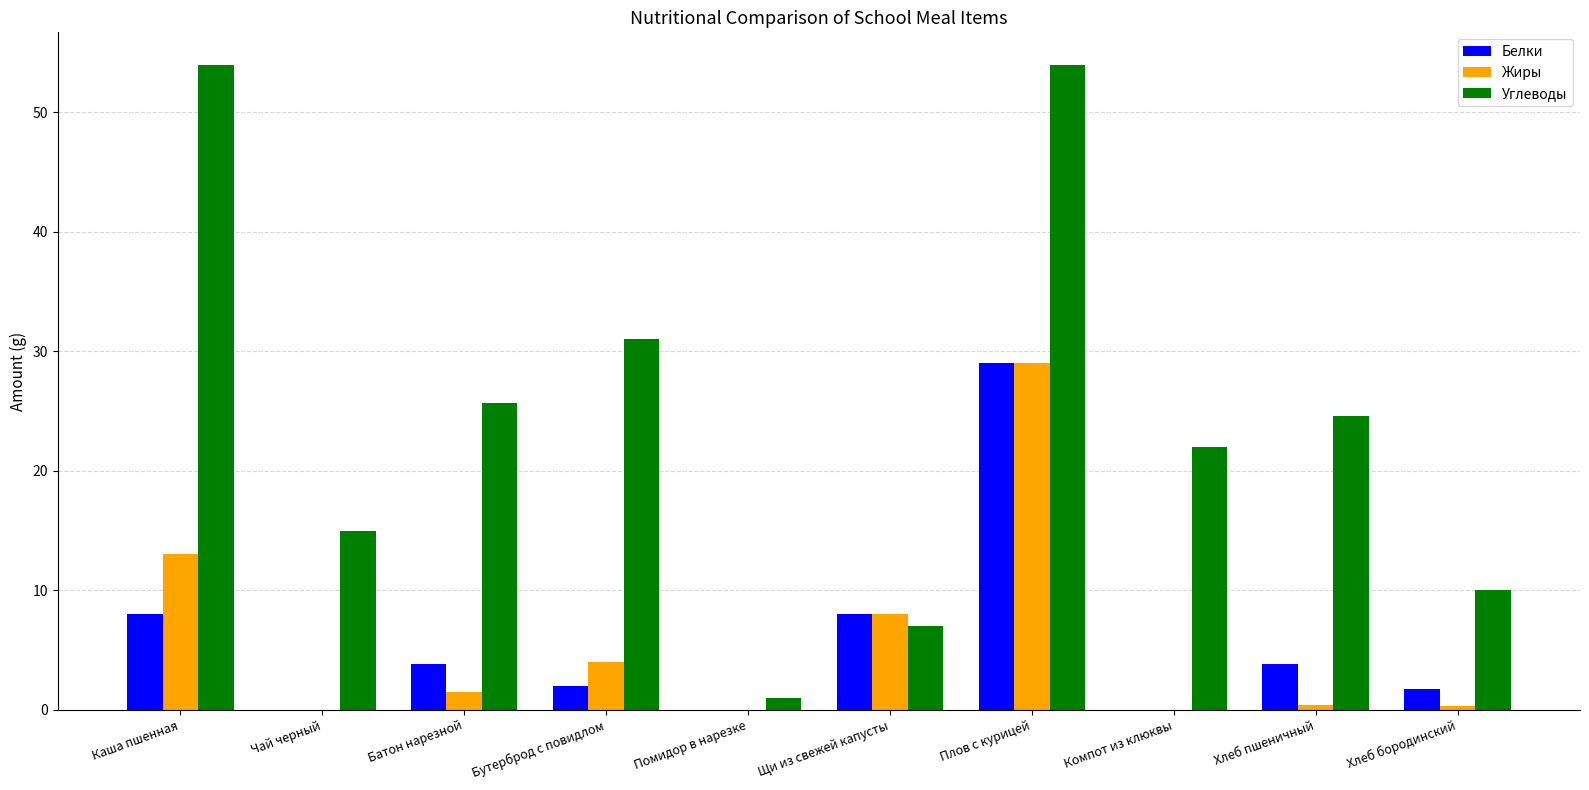

Between Батон нарезной and Хлеб бородинский, which series saw the biggest shift?

Углеводы